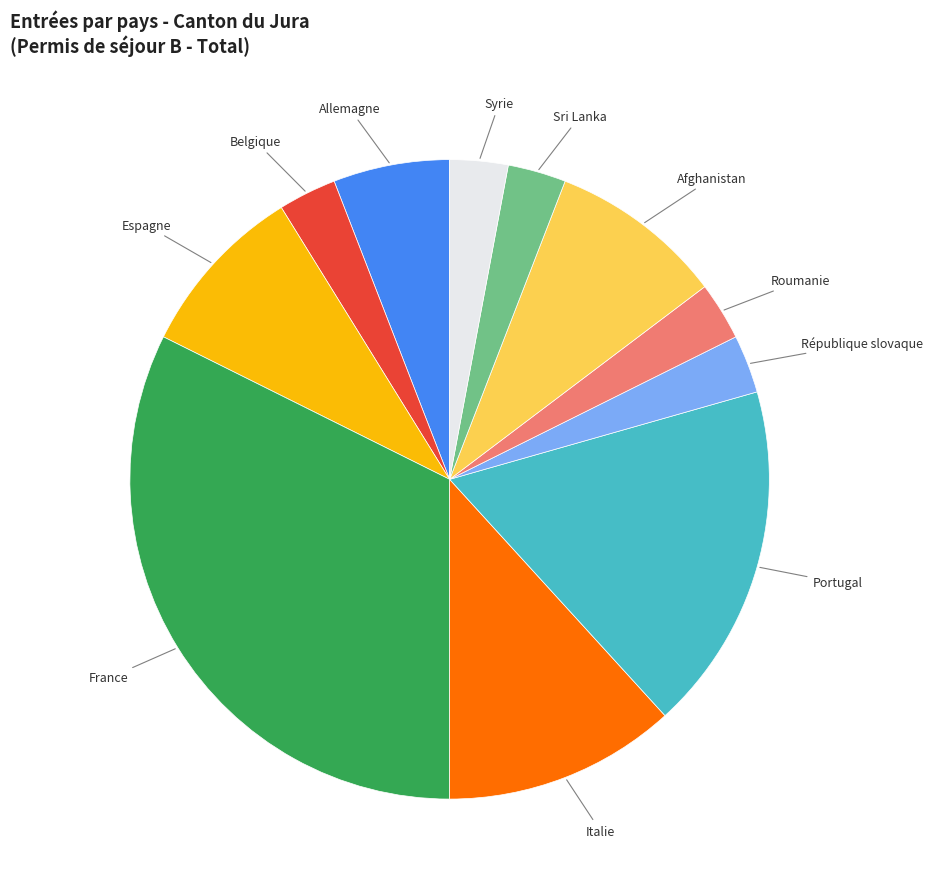

What is the largest slice in the pie chart?

France